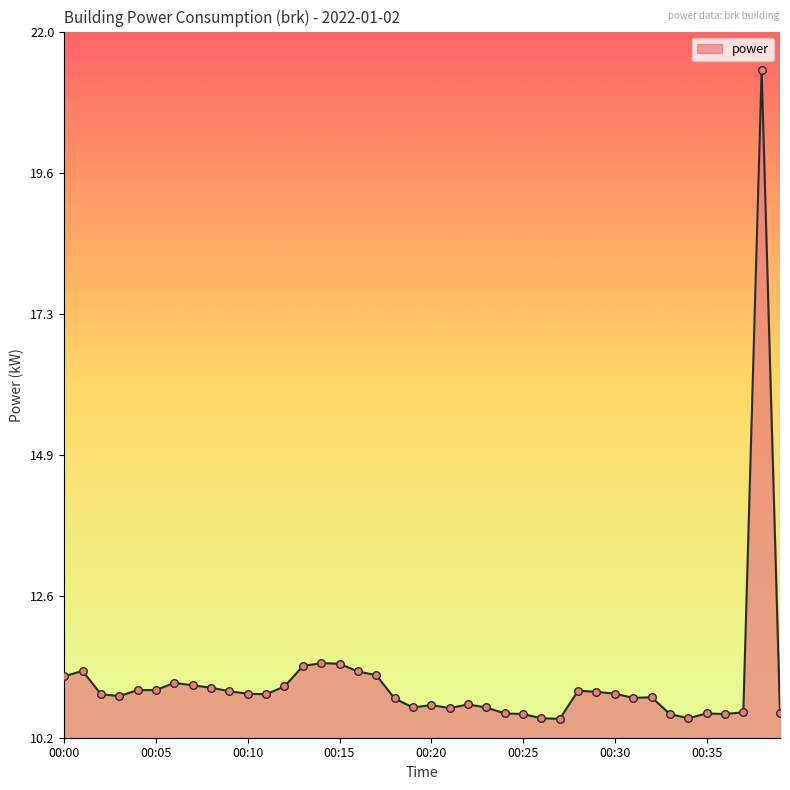

What is the smallest value displayed?

10.5